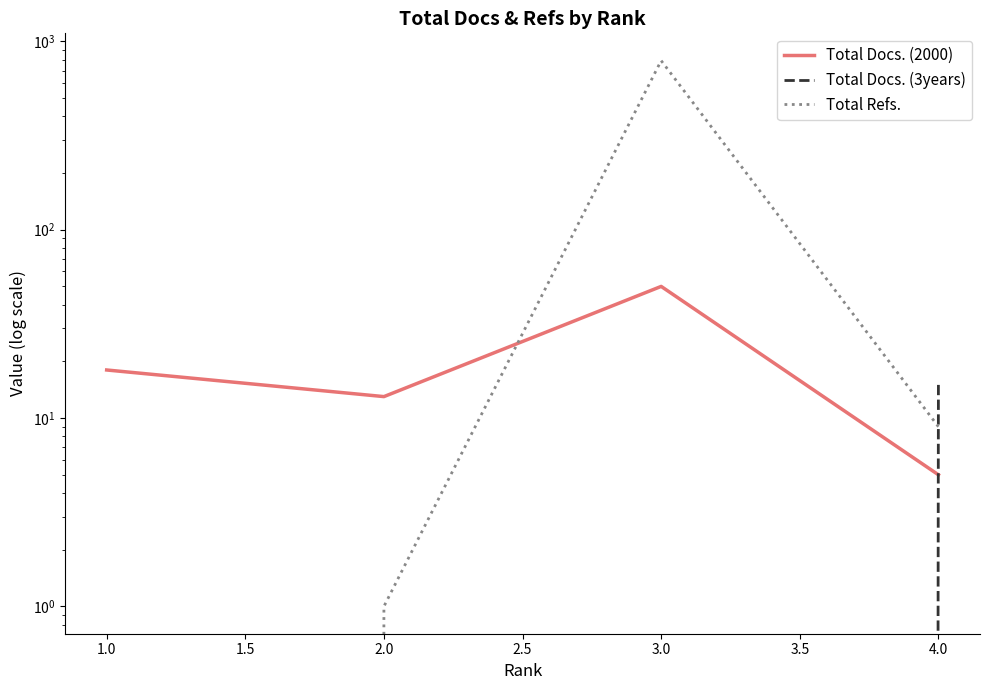

How many data points in Total Refs. are above 9?

1